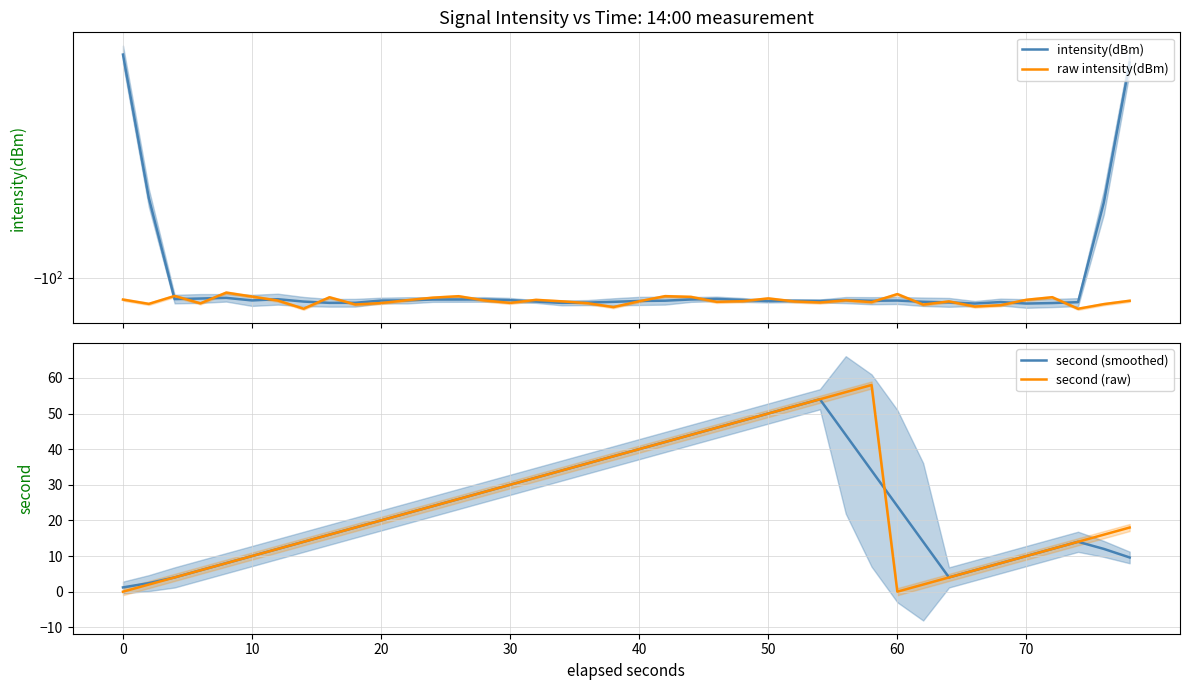

How many values in the intensity(dBm) series exceed -109?

9